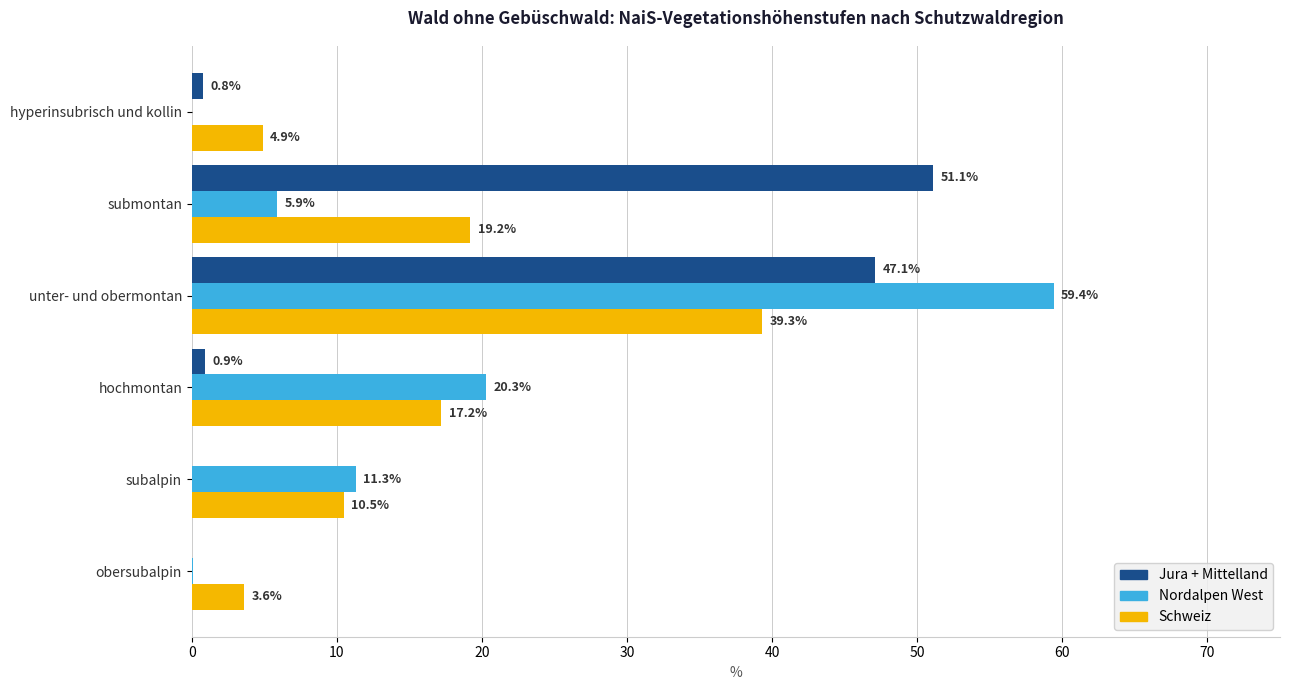

Is the value of Nordalpen West at subalpin greater than the value of Jura + Mittelland at subalpin?

Yes